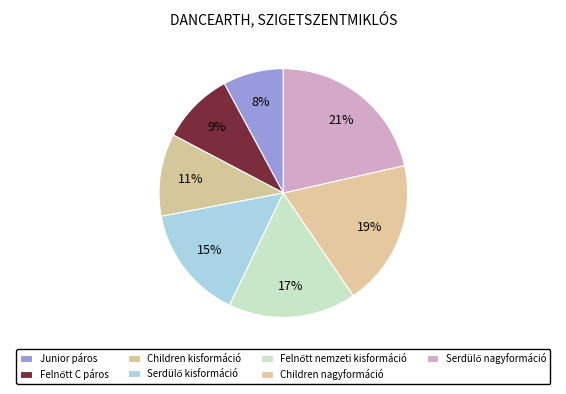

Is there a majority slice in this chart?

No